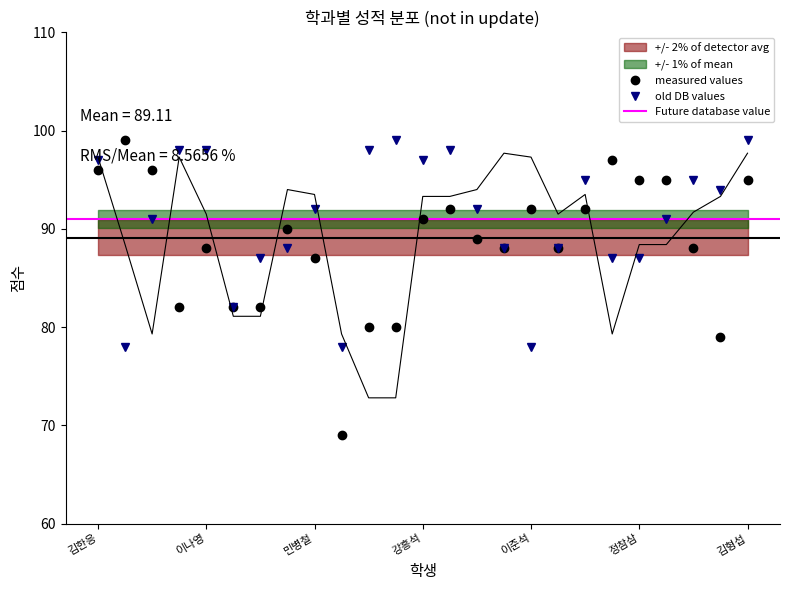

What is the label of the 7th point from the right?

김경희